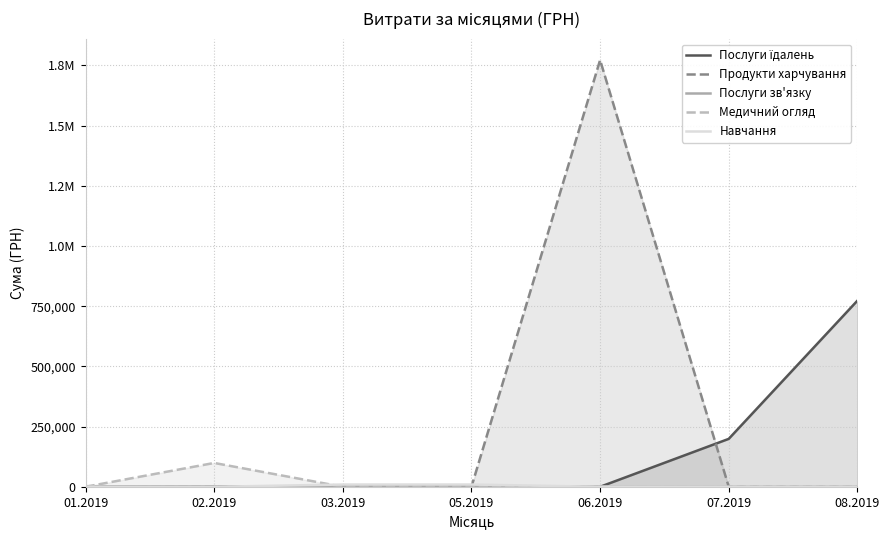

What is the total value across all series at 07.2019?

198929.5